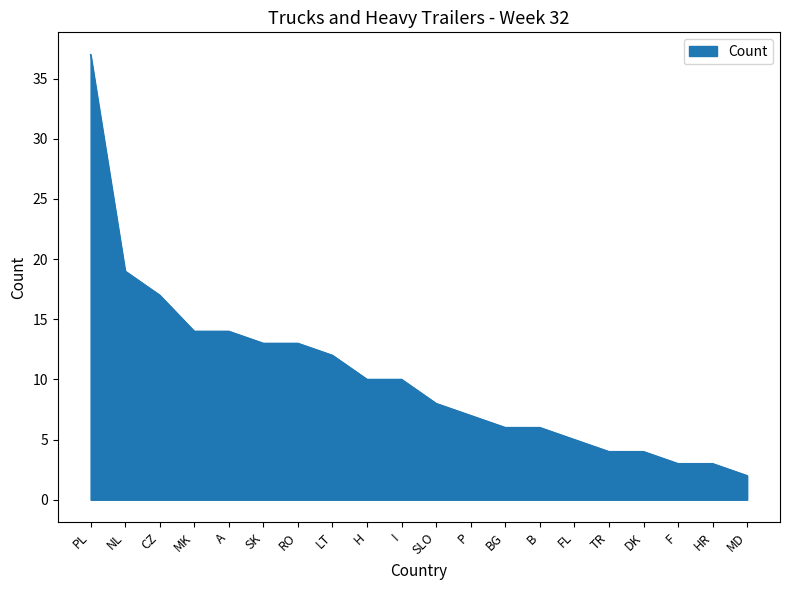

What is the sum of all values?

207